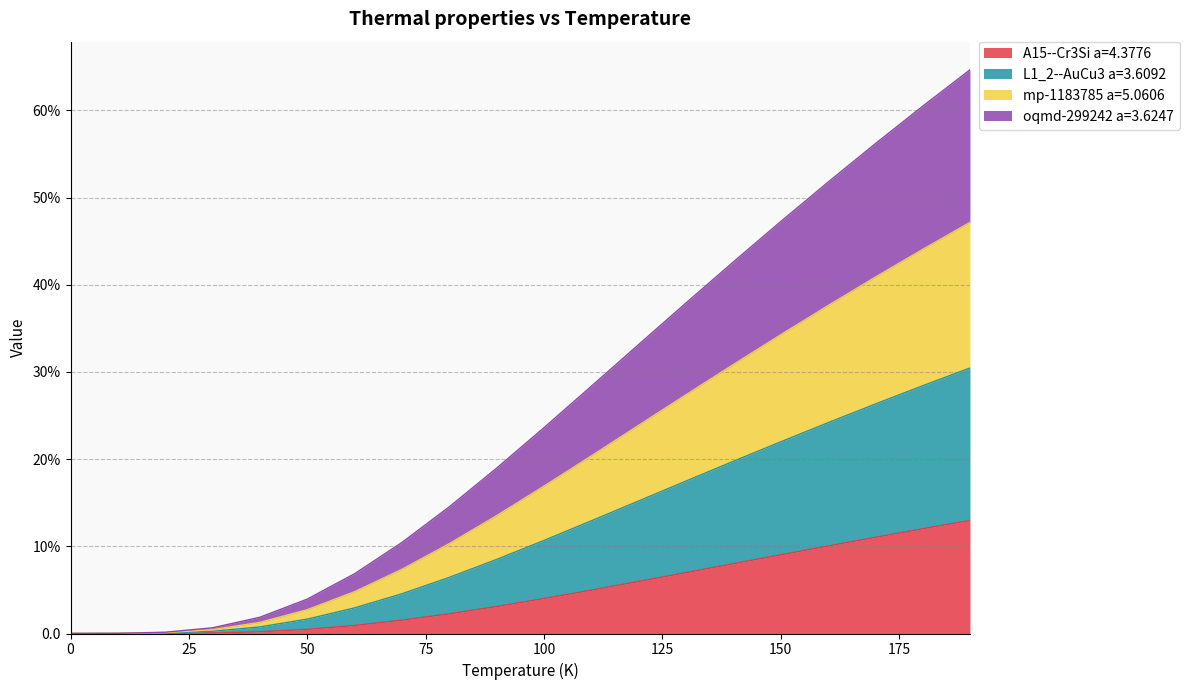

True or false: L1_2--AuCu3 a=3.6092 and oqmd-299242 a=3.6247 intersect in this chart.

False